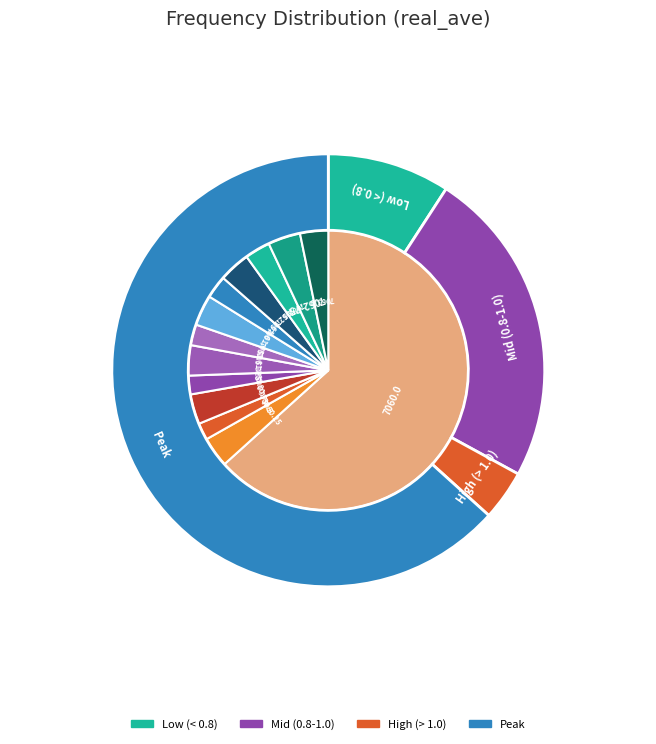

The 7061.75 slice represents 1% of the pie. True or false?

False